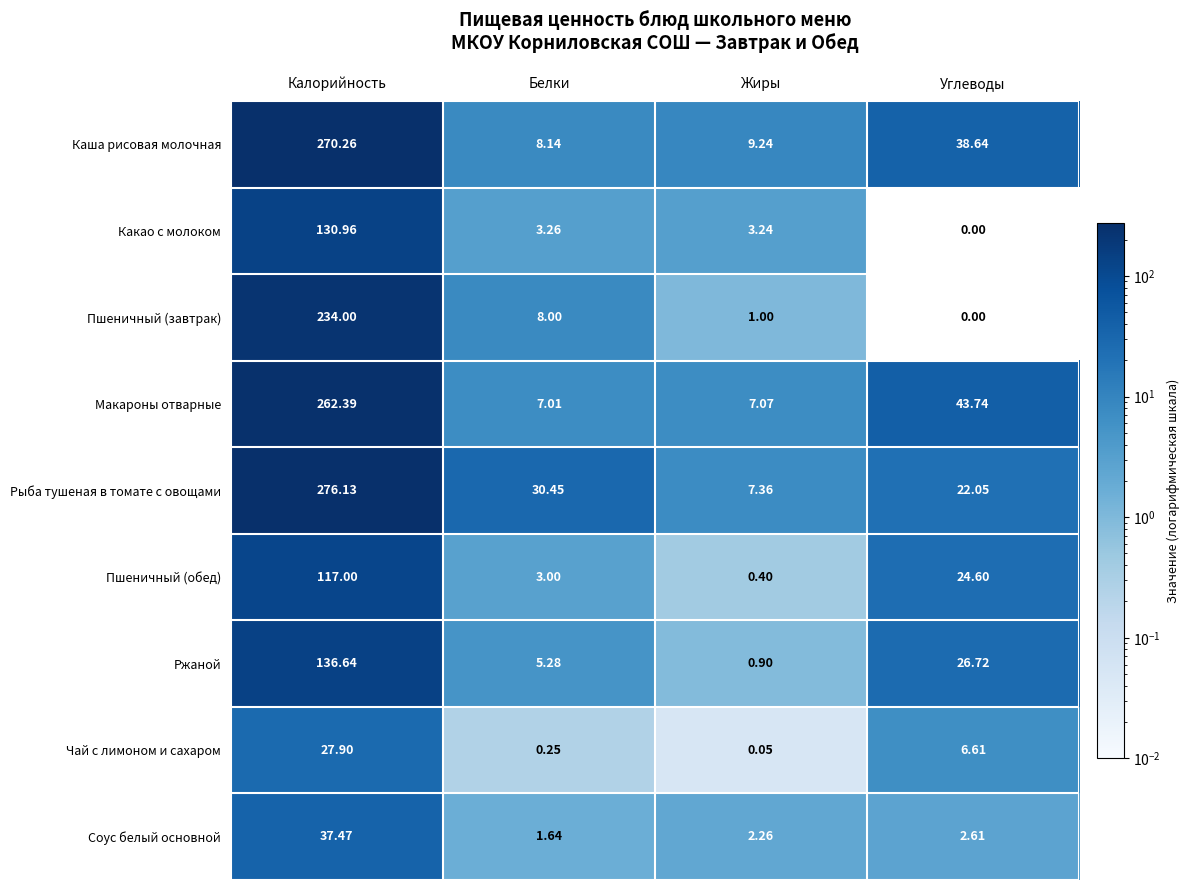

Rank the series at Жиры from highest to lowest value.

Каша рисовая молочная, Рыба тушеная в томате с овощами, Макароны отварные, Какао с молоком, Соус белый основной, Пшеничный (завтрак), Ржаной, Пшеничный (обед), Чай с лимоном и сахаром